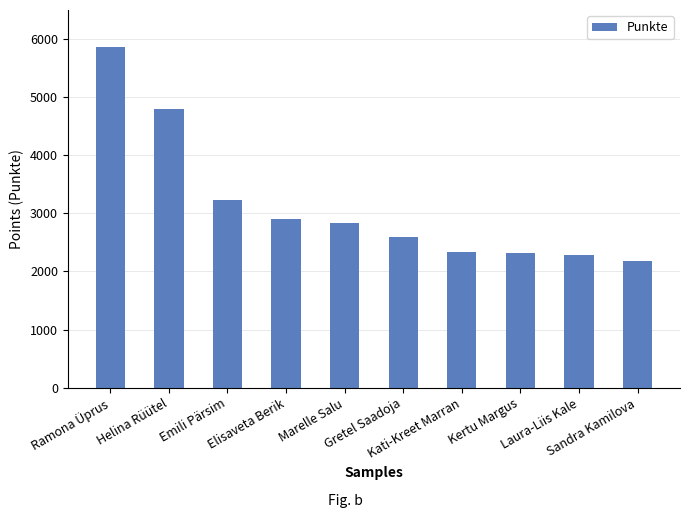

What is the maximum value shown in the chart?

5870